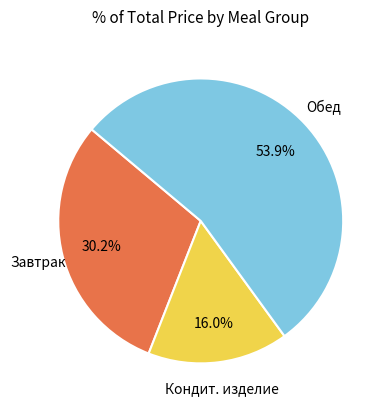

To the nearest percent, what is the difference between the largest and smallest slice percentages?

38%